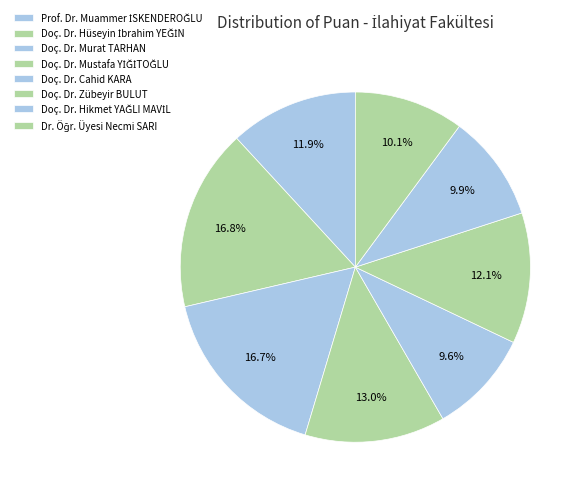

Do Doç. Dr. Hikmet YAĞLI MAVİL and Doç. Dr. Cahid KARA together represent more than half of the pie?

No